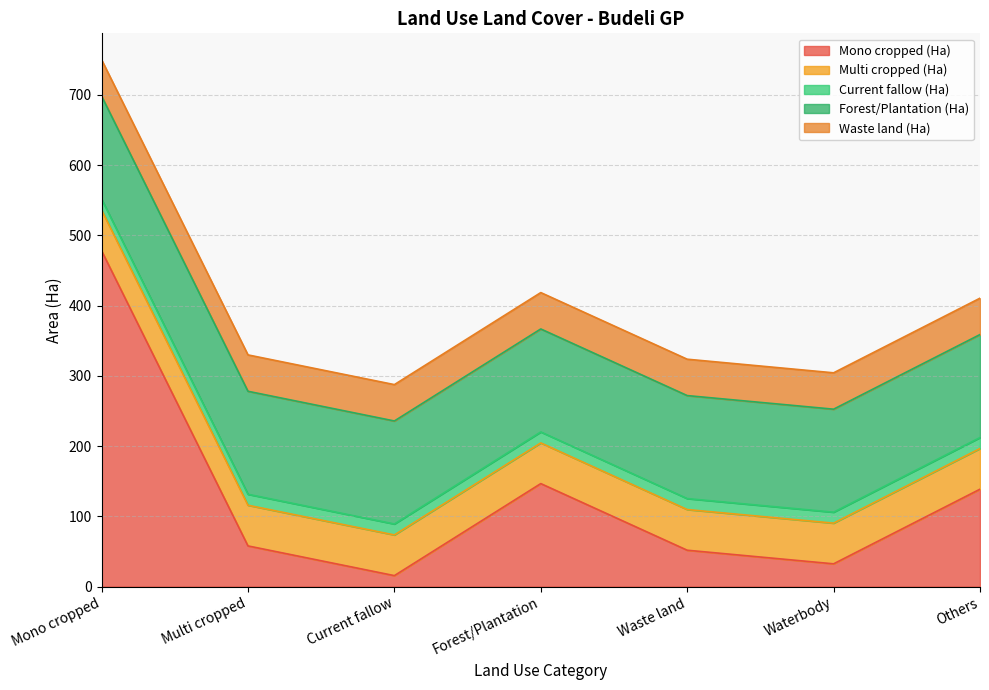

At which label does Mono cropped (Ha) reach its peak?

Mono cropped